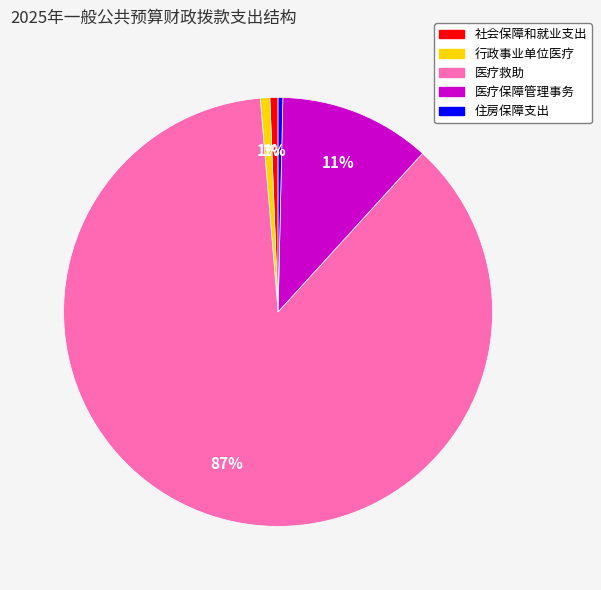

Is there any slice that represents more than half of the pie?

Yes